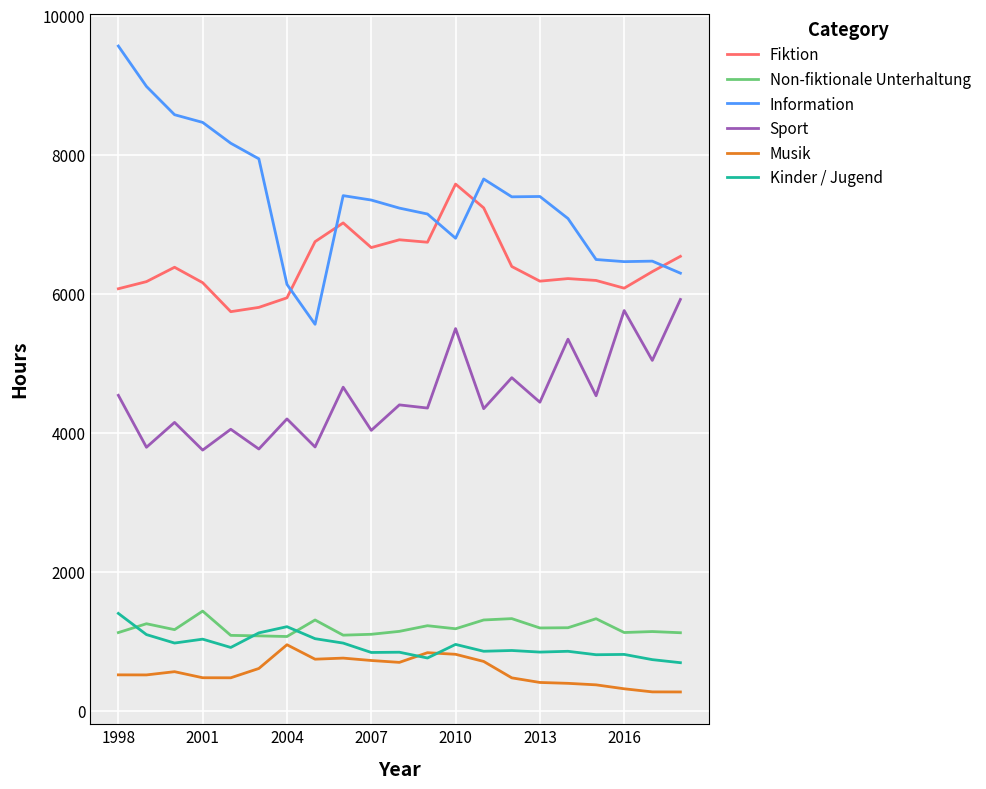

Which series has the largest range (max minus min)?

Information